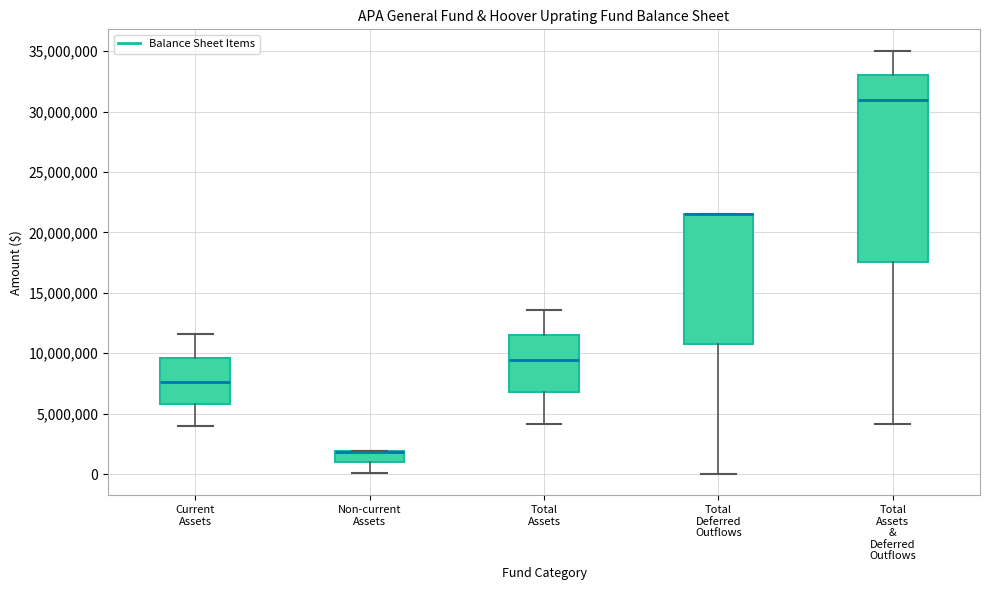

Reading left to right, read every box against the y-axis: the position of its median line, the range the box covers, and the ends of its whiskers. The values are not printed on the chart, so give them approximately, as read against the axis.

Current Assets: median 7500000, box 6000000 to 9500000, whiskers 4000000 to 11500000
Non-current Assets: median 2000000 (drawn on the box's upper edge), box 1000000 to 2000000, whiskers 0 to 2000000
Total Assets: median 9500000, box 7000000 to 11500000, whiskers 4000000 to 13500000
Total Deferred Outflows: median 21500000 (drawn on the box's upper edge), box 10500000 to 21500000, whiskers 0 to 21500000
Total Assets & Deferred Outflows: median 31000000, box 17500000 to 33000000, whiskers 4000000 to 35000000